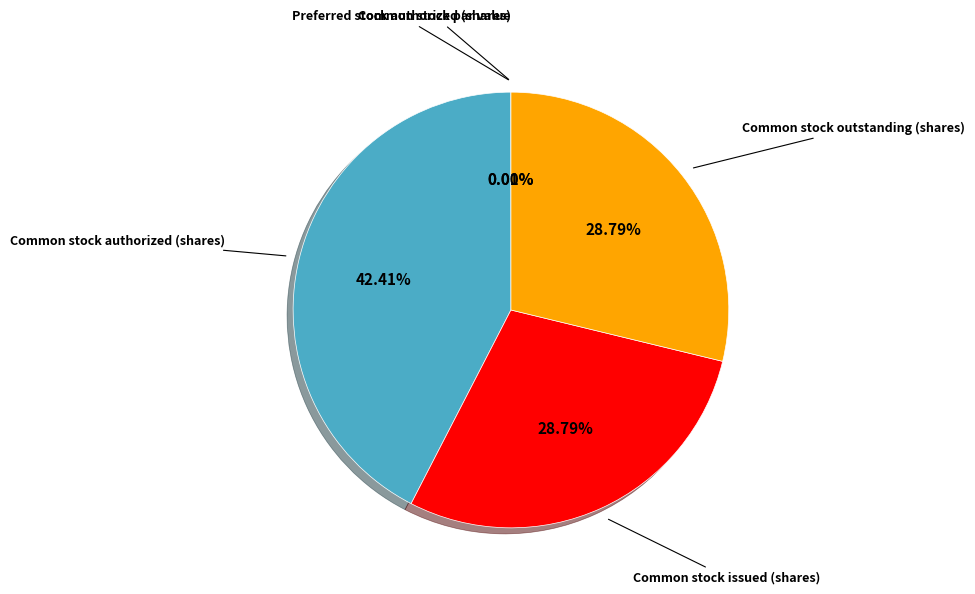

What percentage do Common stock outstanding (shares) and Common stock issued (shares) together represent?

57.6%